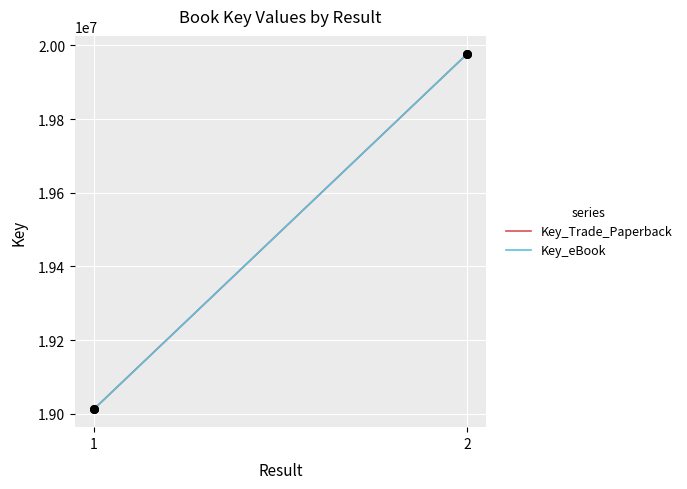

At which category is the sum across all series the highest?

2